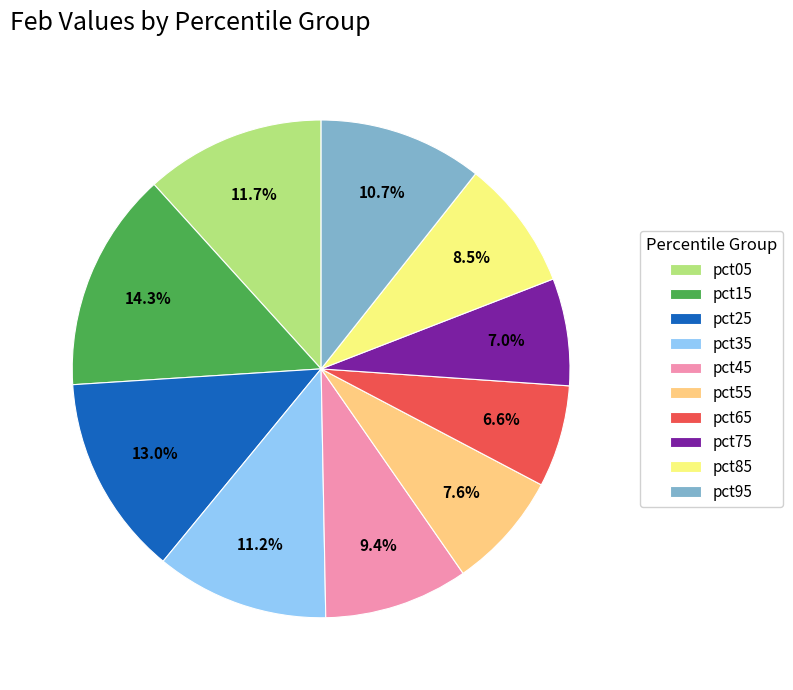

How many slices are in this pie chart?

10